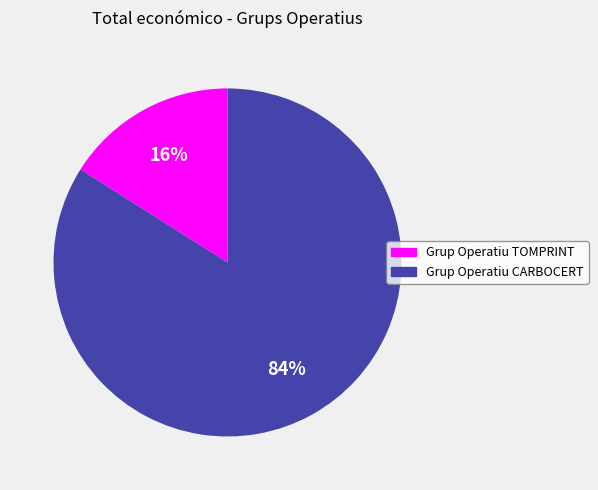

Is there a majority slice in this chart?

Yes